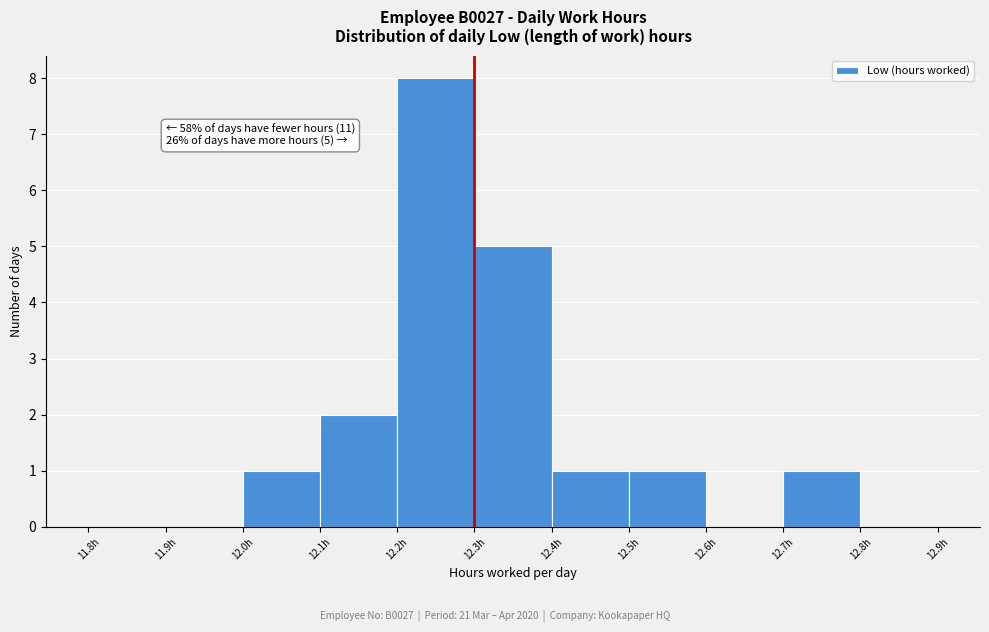

Over which range of the x-axis is the bar tallest?

12.2 to 12.3